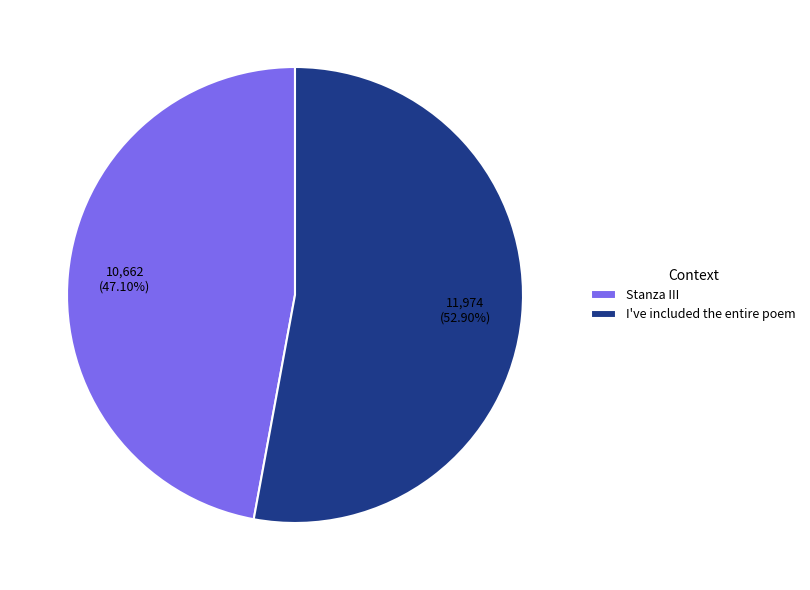

What is the total percentage of Stanza III and I've included the entire poem?

100.0%